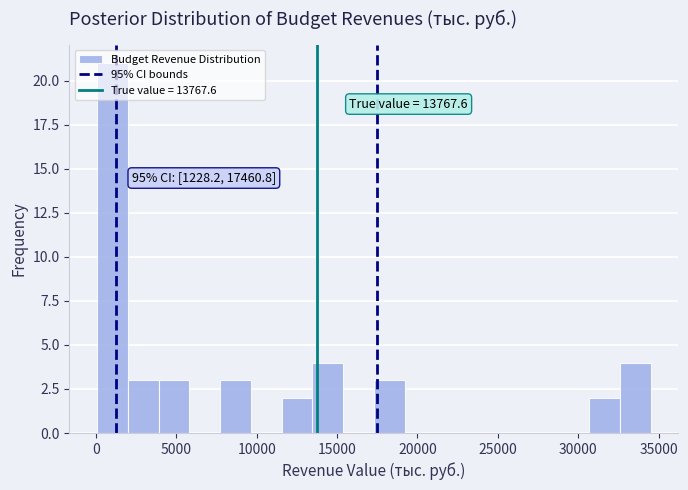

Around what value on the x-axis is the tallest bar? Give the approximate position of its centre, as read against the axis.

1000